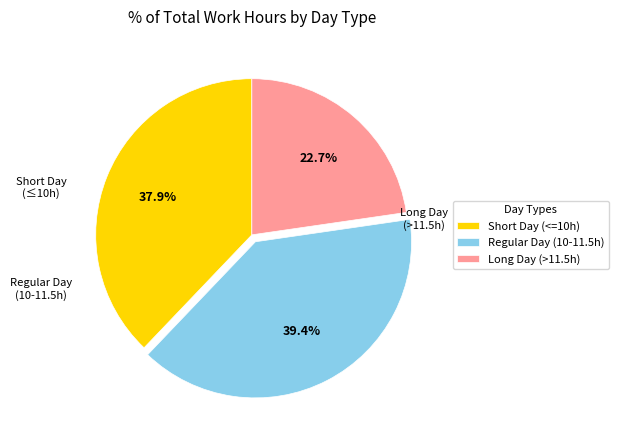

Is there a majority slice in this chart?

No